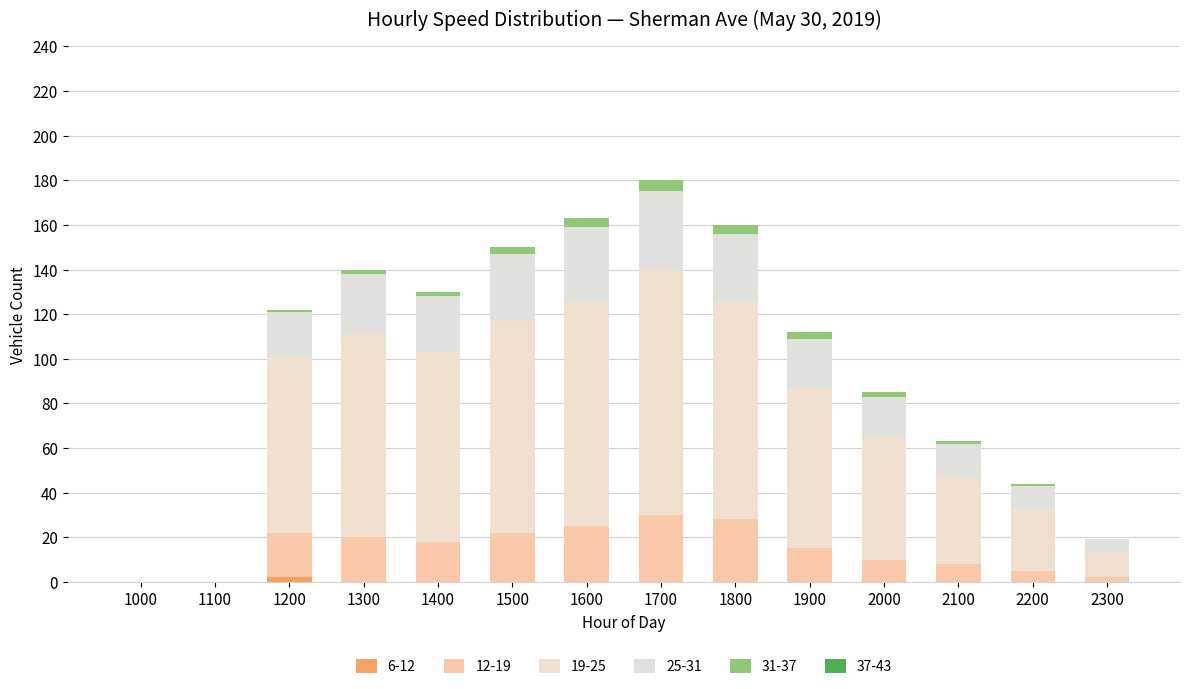

How many data points does each series have?

14